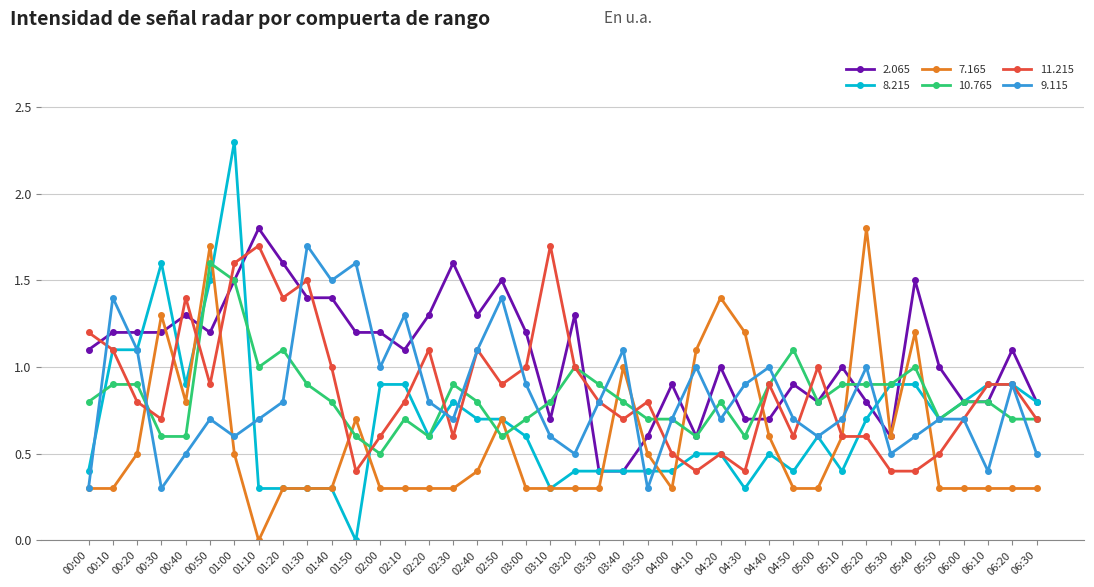

At which category is the sum across all series the highest?

01:00